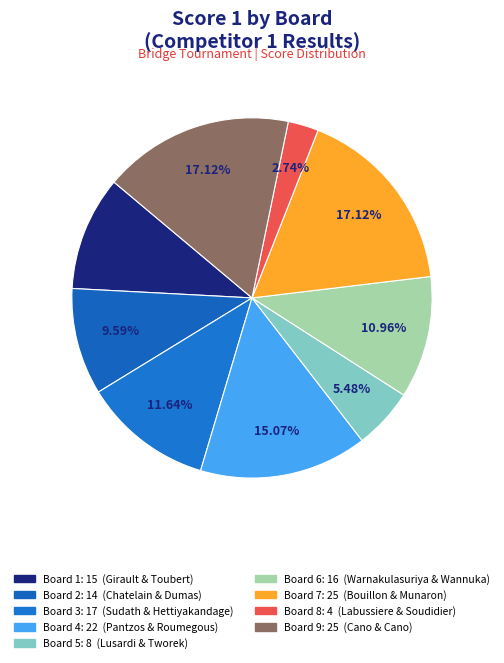

Is there a majority slice in this chart?

No